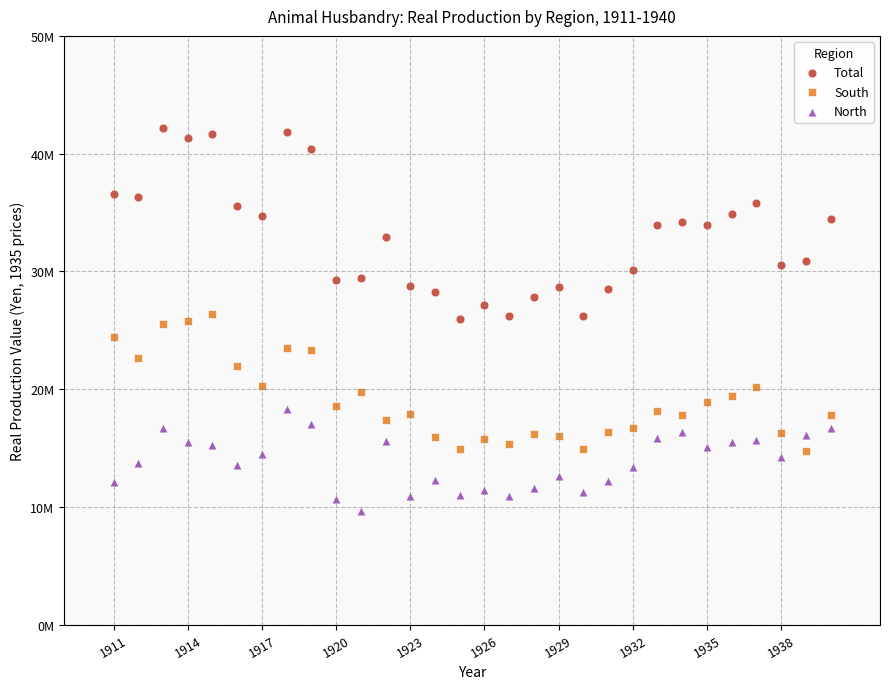

What are all the series names shown in the legend?

Total, South, North